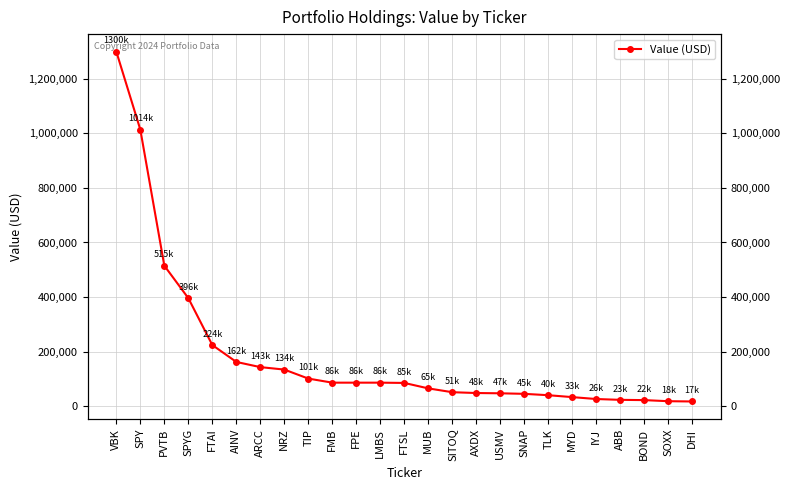

At which category does the chart reach its peak across all series?

VBK